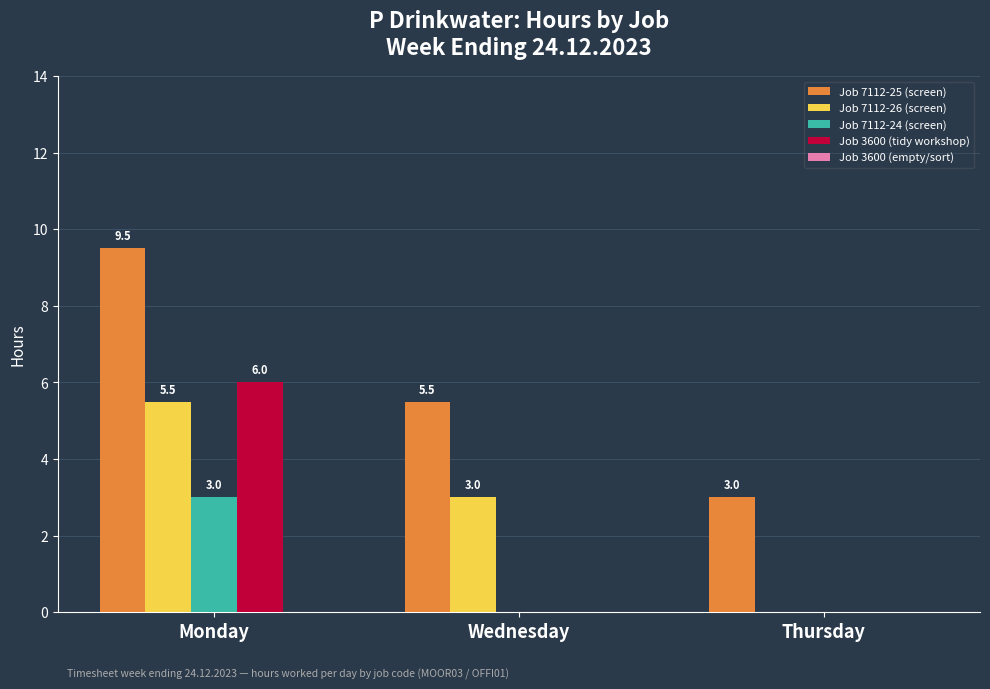

At which category does the chart reach its peak across all series?

Monday